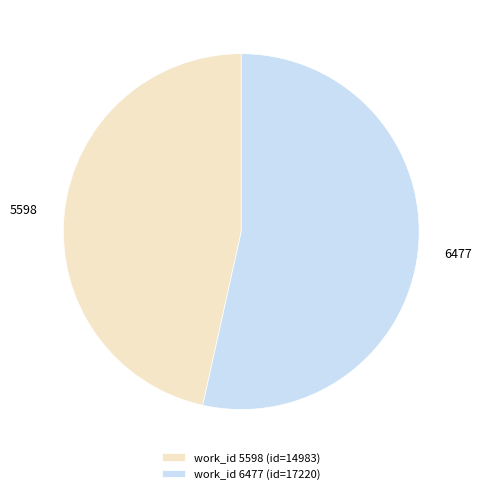

Do work_id 5598 (id=14983) and work_id 6477 (id=17220) together represent more than half of the pie?

Yes